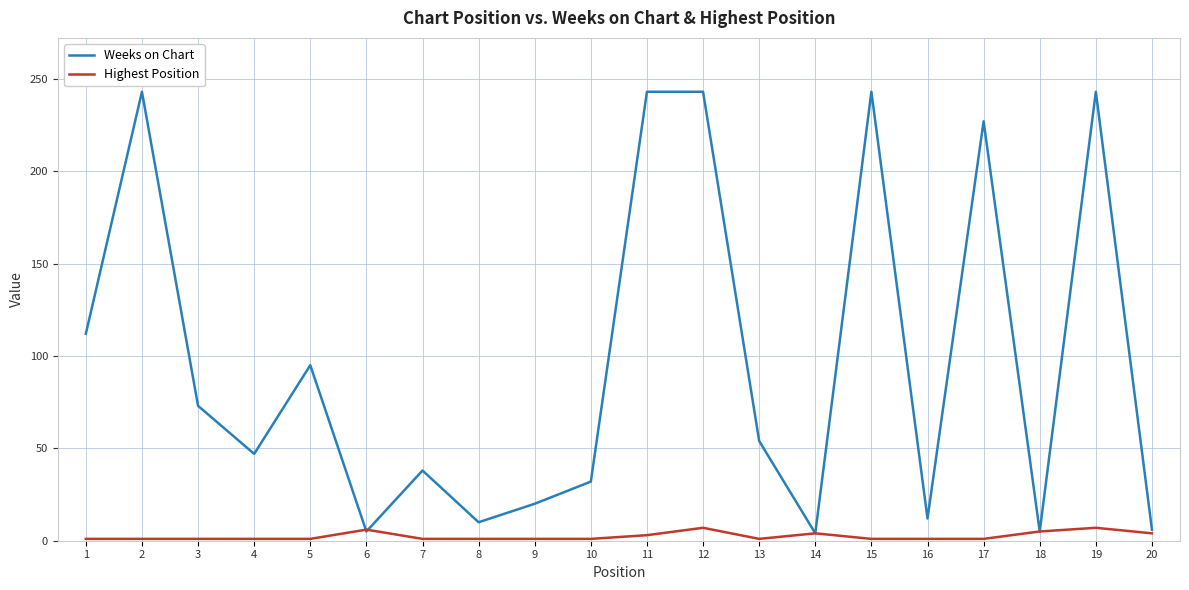

Rank the series by their maximum value, from highest to lowest.

Weeks on Chart, Highest Position